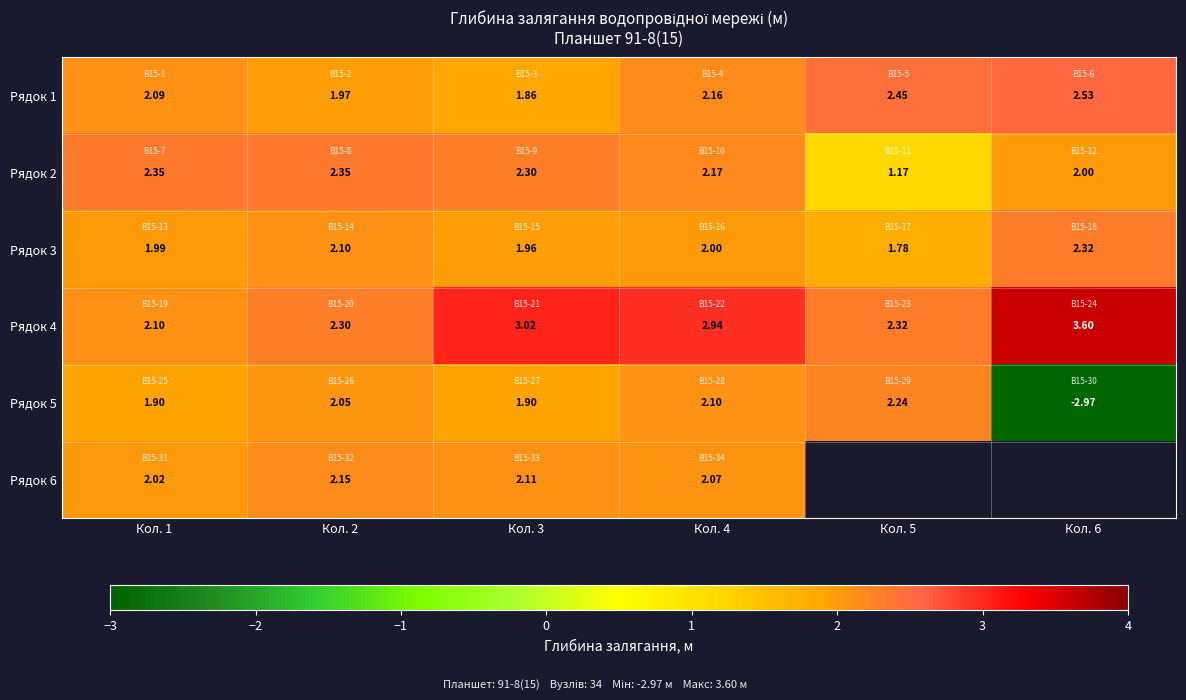

What is the sum of all Рядок 2 values?

12.3